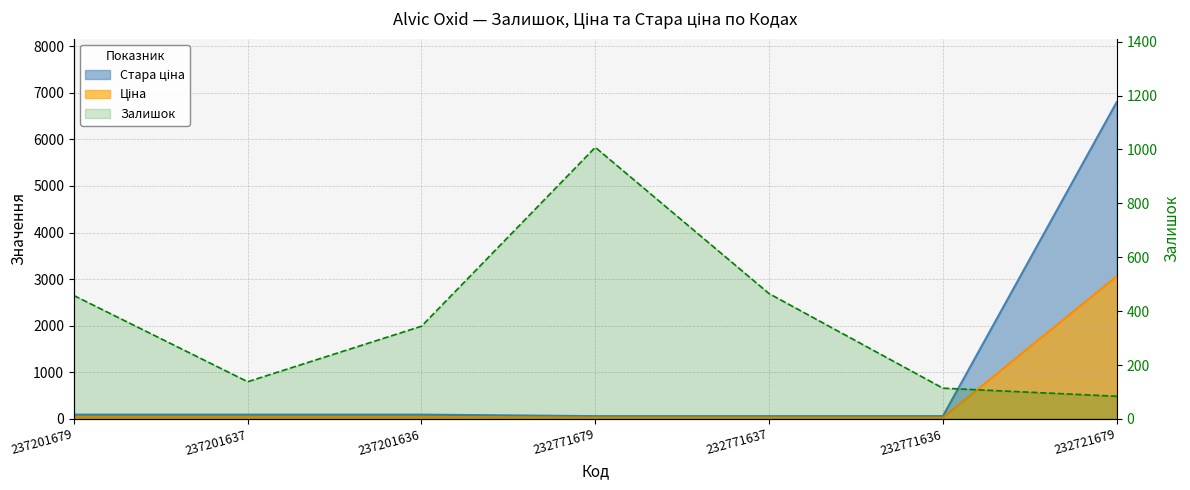

What is the sum of the Стара ціна values at 232771637 and 237201636?

150.7